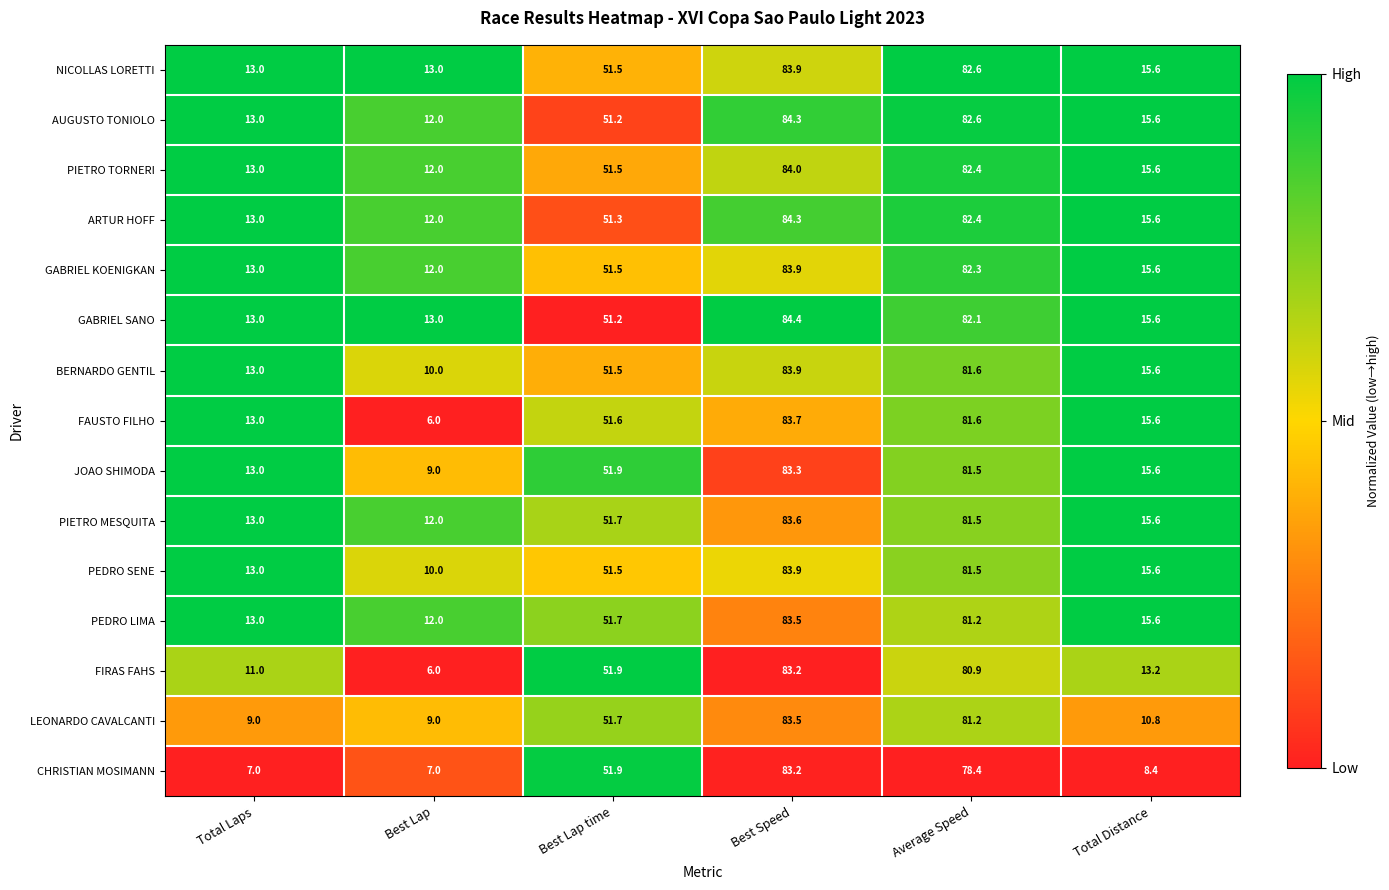

Which series has the widest spread of values?

FAUSTO FILHO